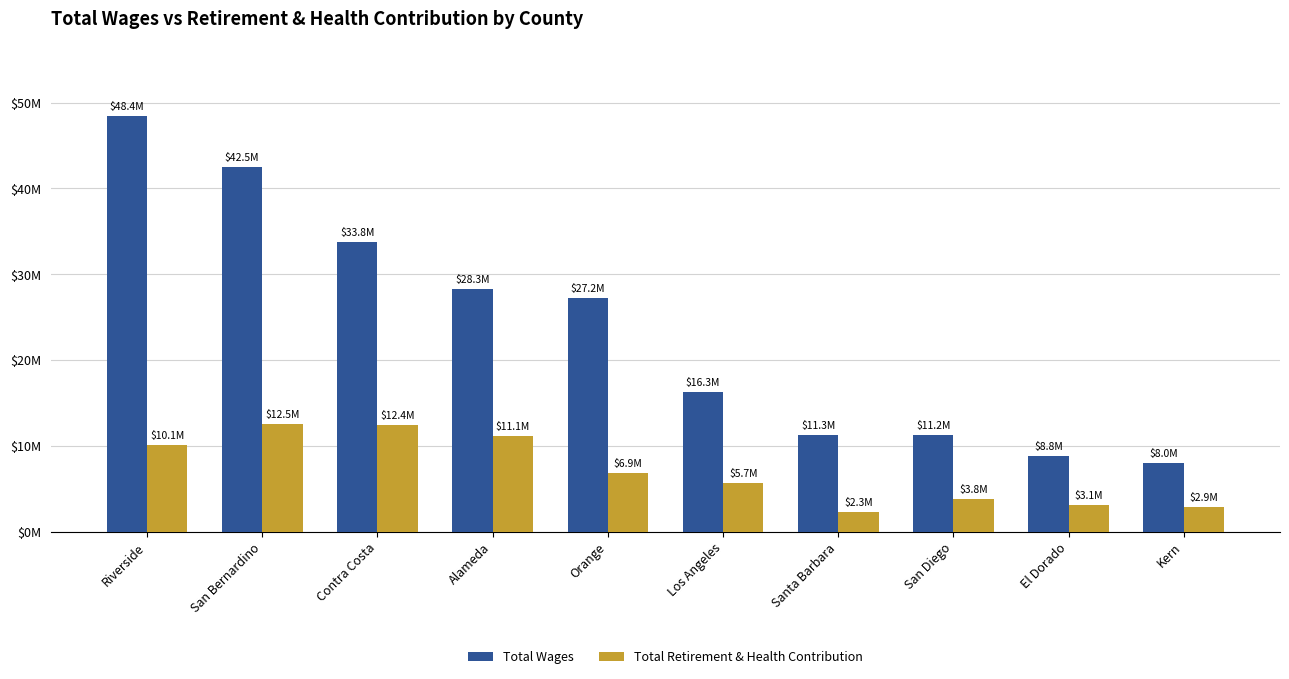

What are all the series names shown in the legend?

Total Wages, Total Retirement & Health Contribution